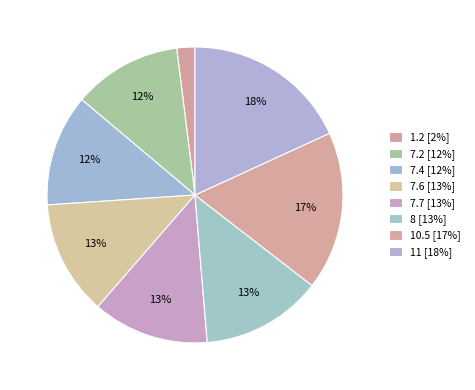

Approximately how many times larger is the value at 8 compared to 1.2?

6.7